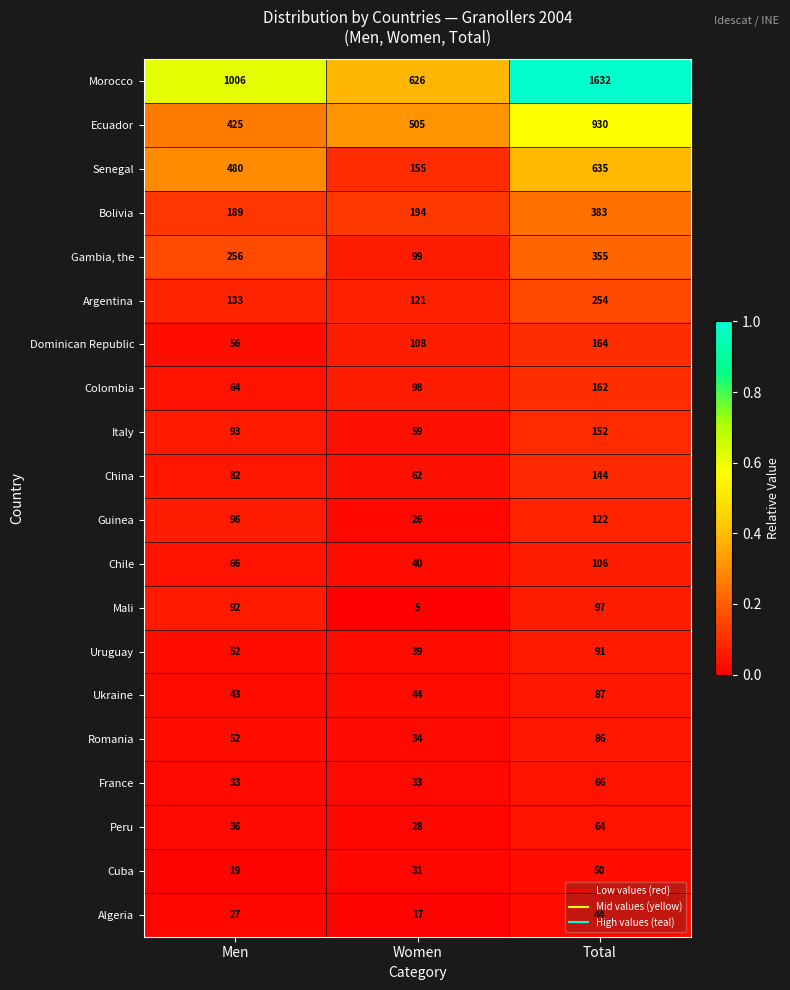

The value of Chile at Women is 40. True or false?

True